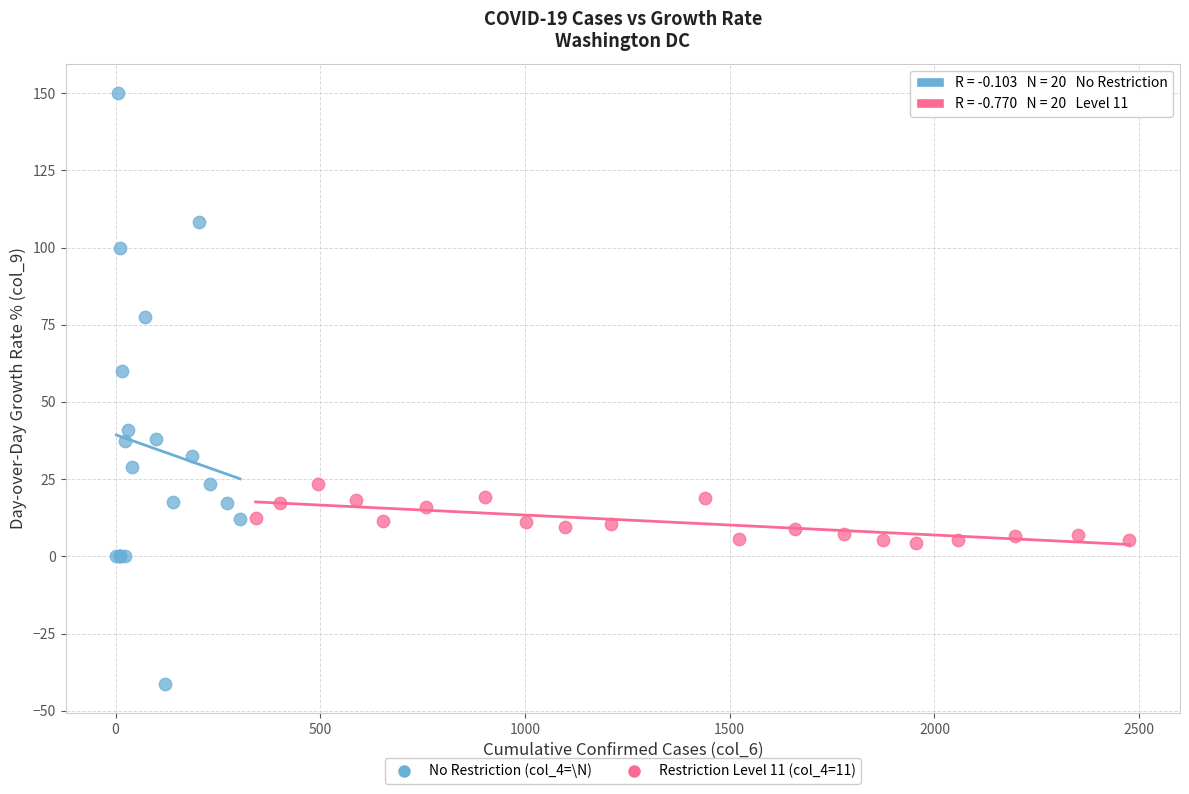

Which series reaches the minimum Y coordinate?

No Restriction (col_4=\N)